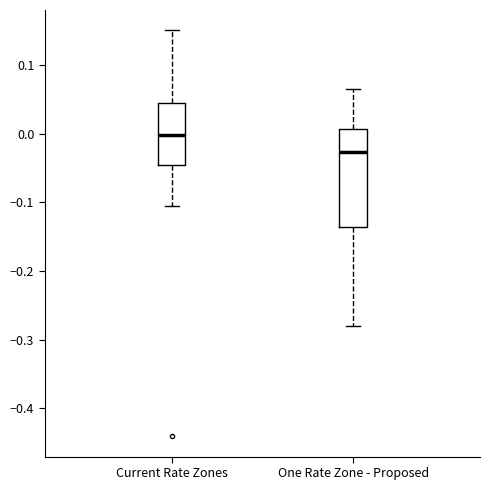

Which box is the tallest, from its lower edge to its upper edge?

One Rate Zone - Proposed